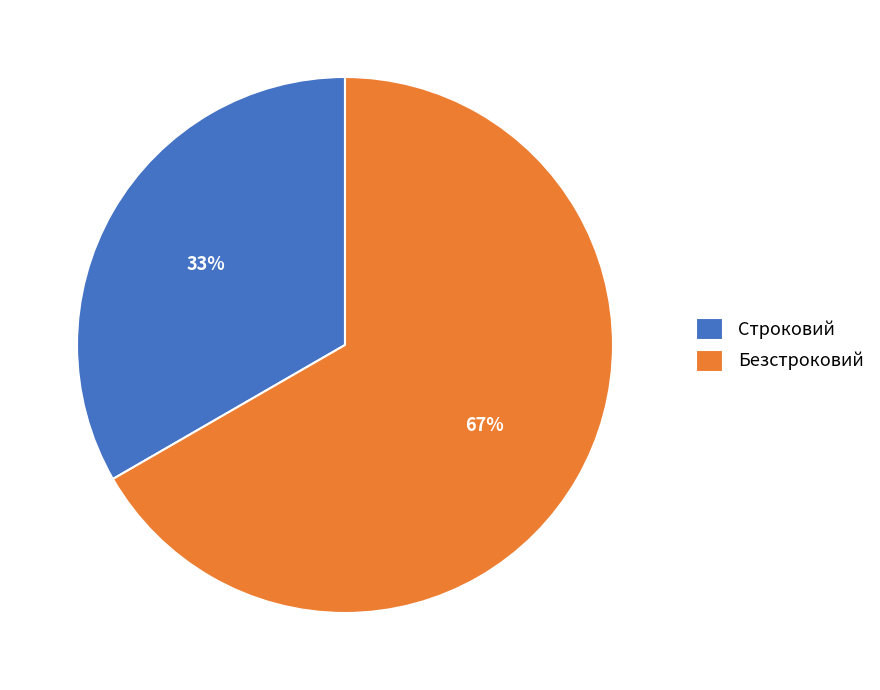

The Безстроковий slice represents 73% of the pie. True or false?

False